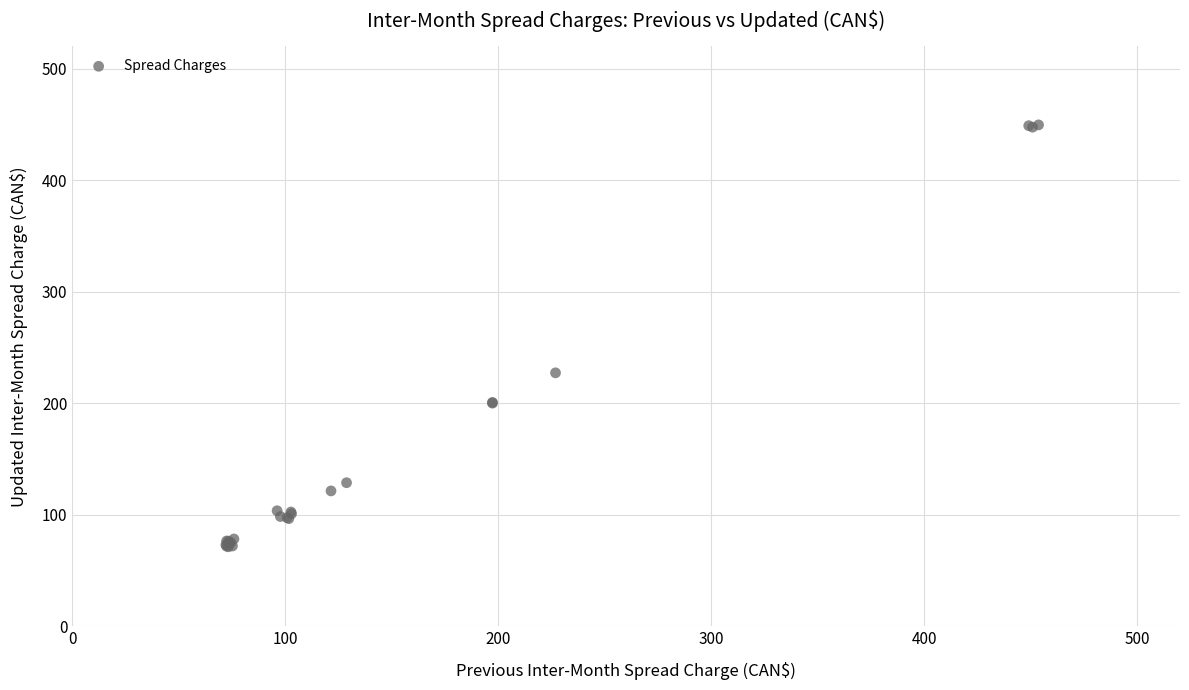

What Y value in the scatter plot is closest to 260?

227.3